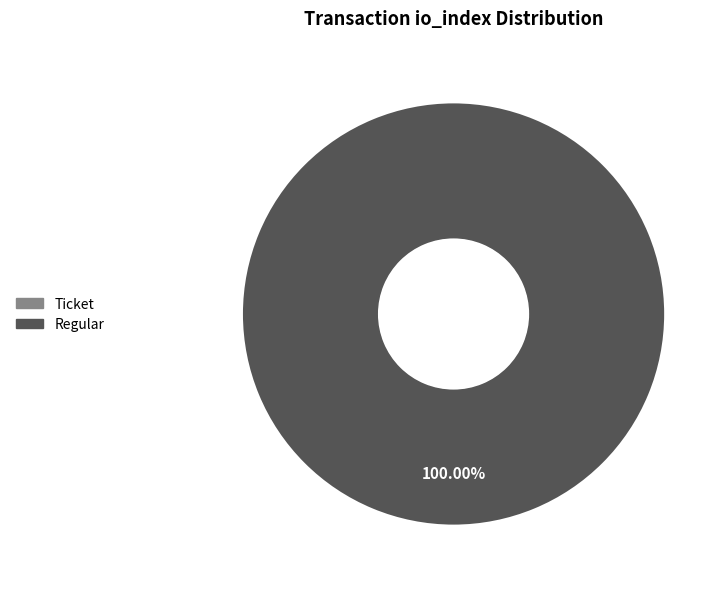

Does any single category account for the majority?

Yes